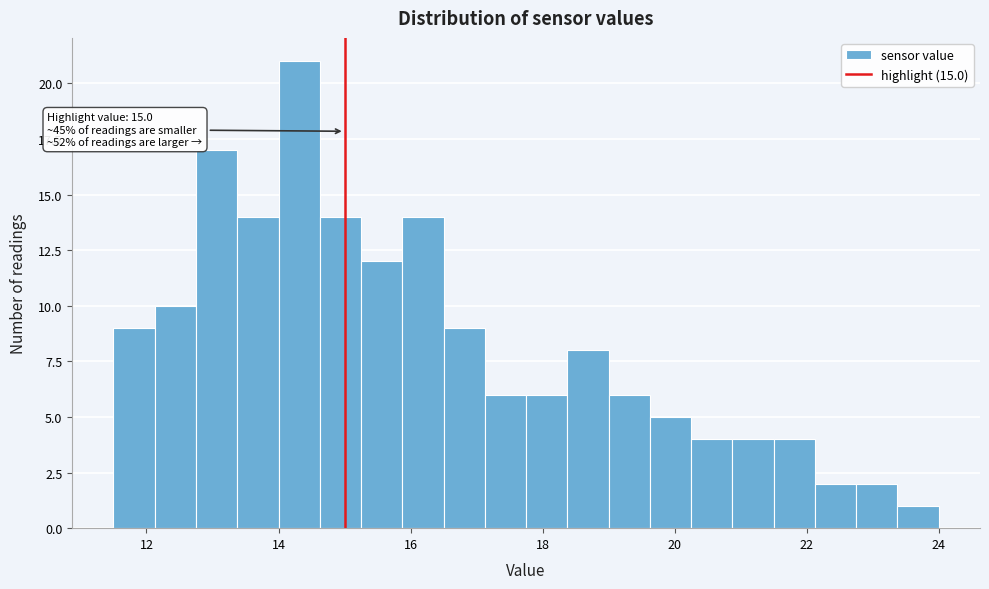

Around what value on the x-axis is the tallest bar? Give the approximate position of its centre, as read against the axis.

14.4